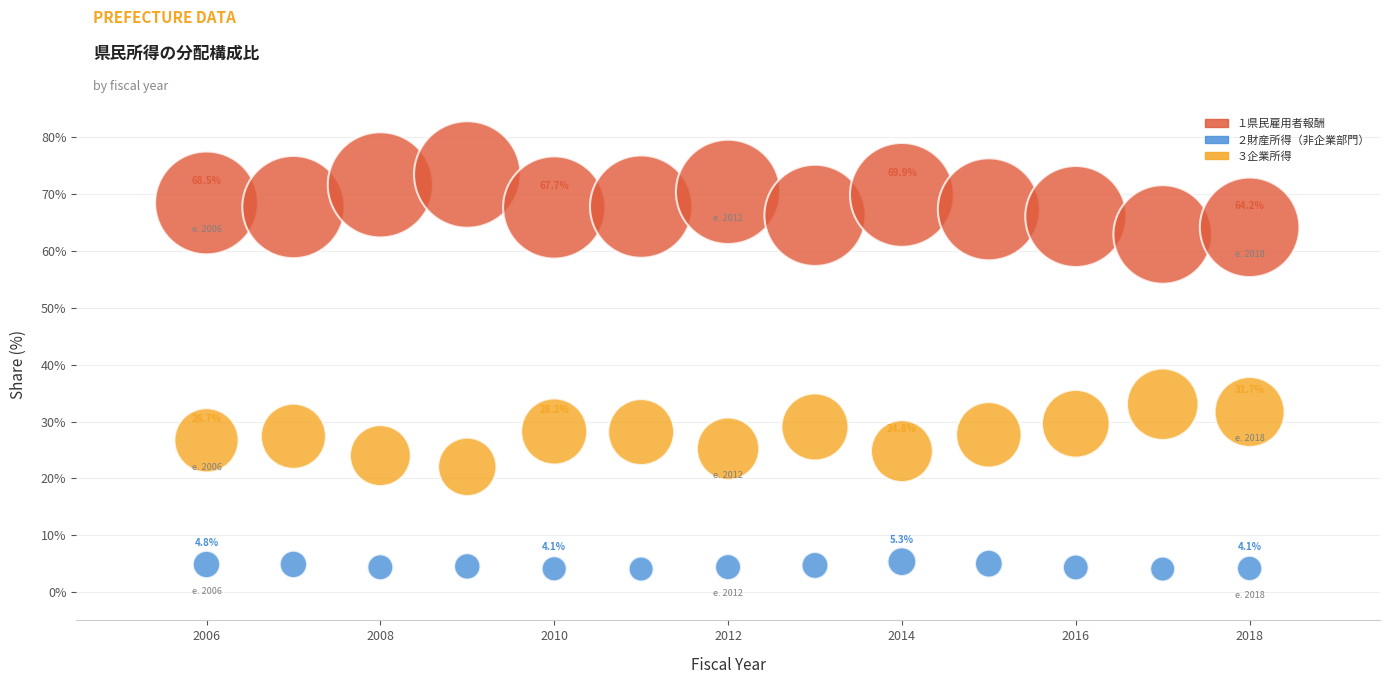

Across all data points, what is the range of X values (max minus min)?

12.0